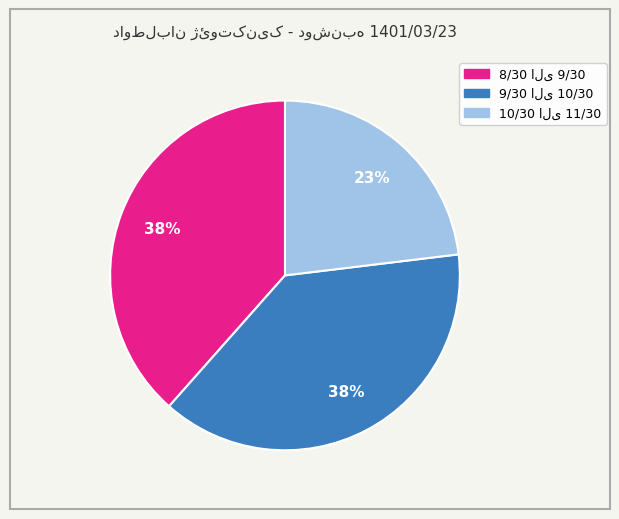

Is there a majority slice in this chart?

No